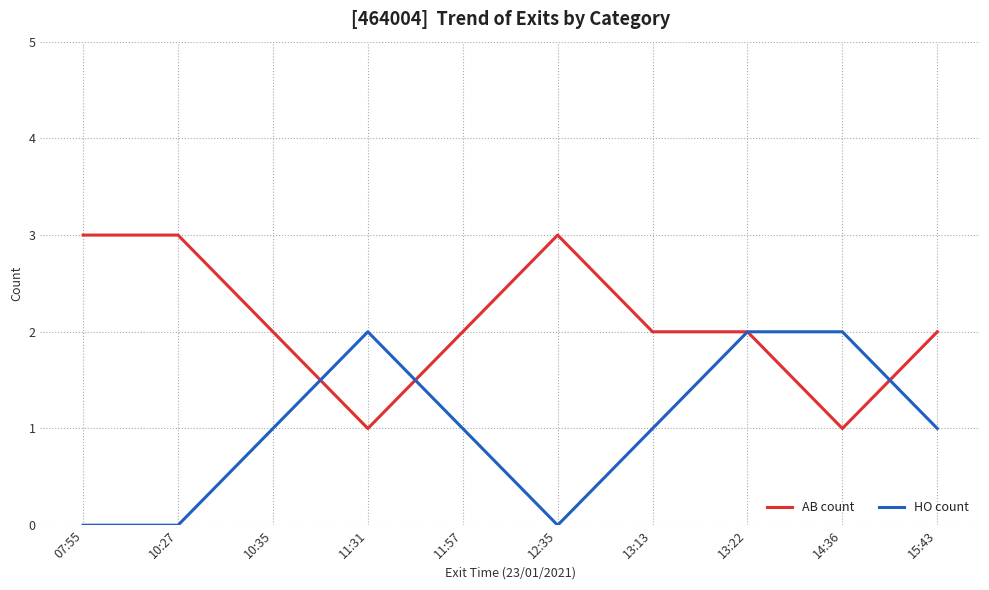

Does the chart display data point markers on the line(s)?

No